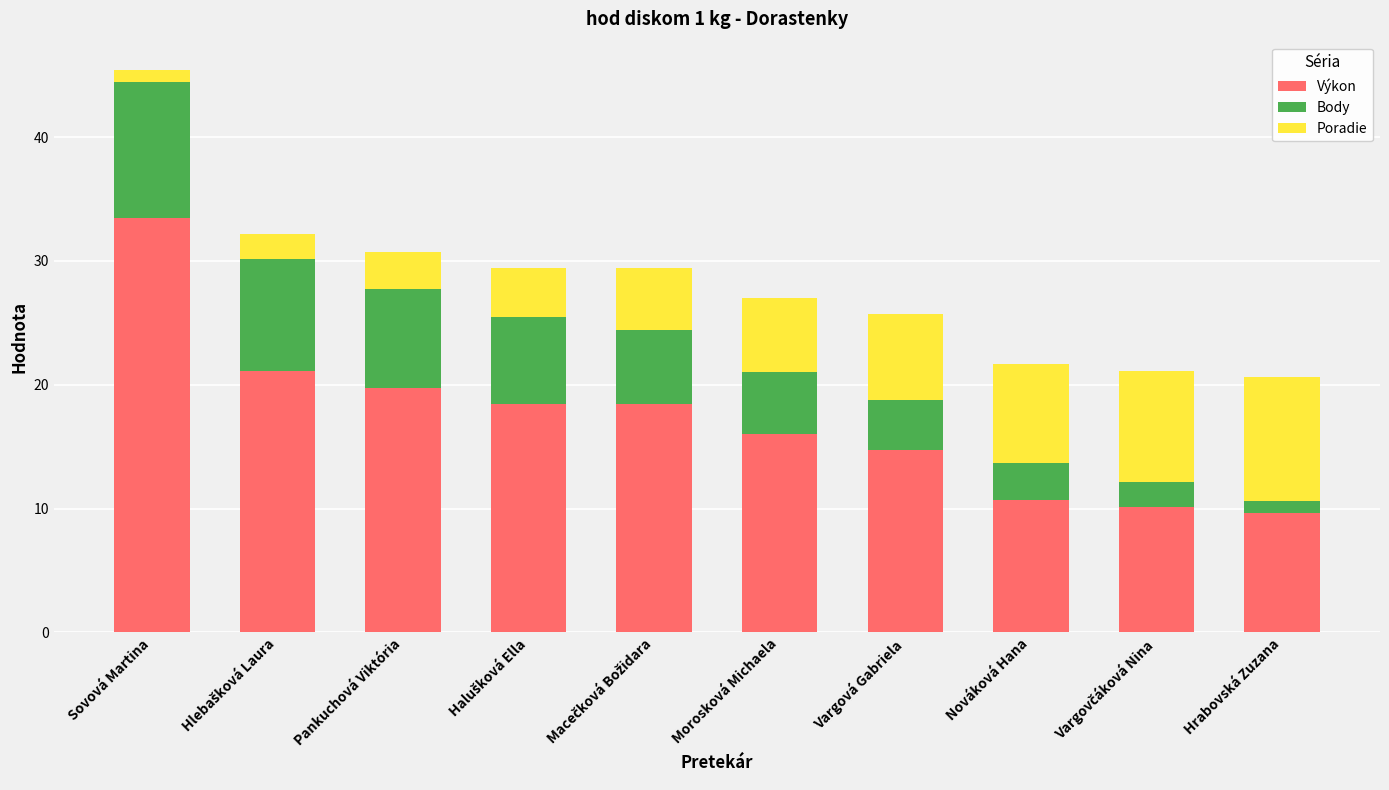

At which category is the sum across all series the highest?

Sovová Martina